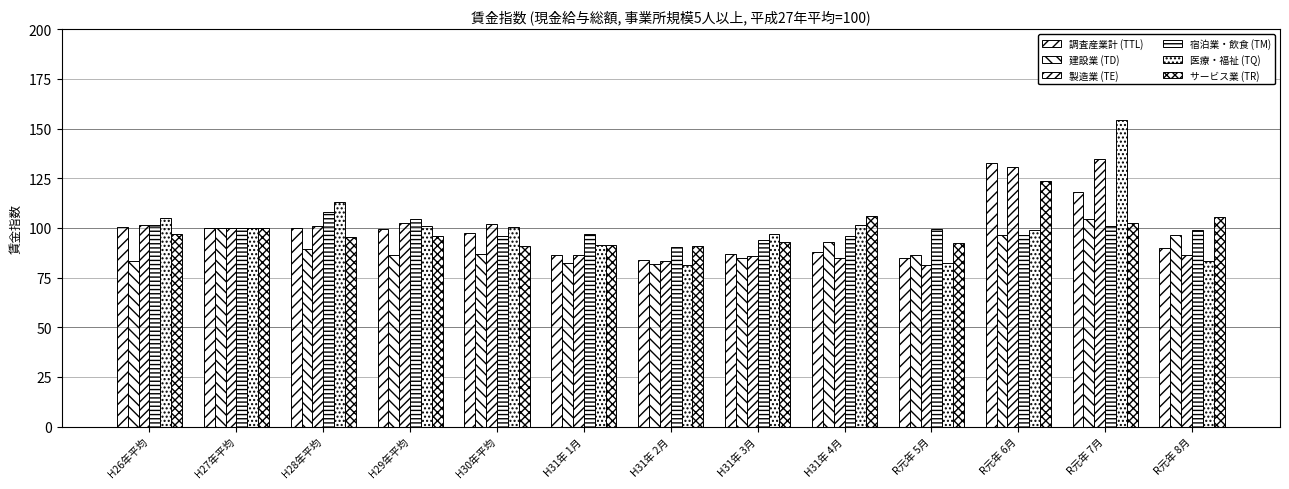

The 宿泊業・飲食 (TM) series shows 96.9 at H31年 1月. True or false?

True